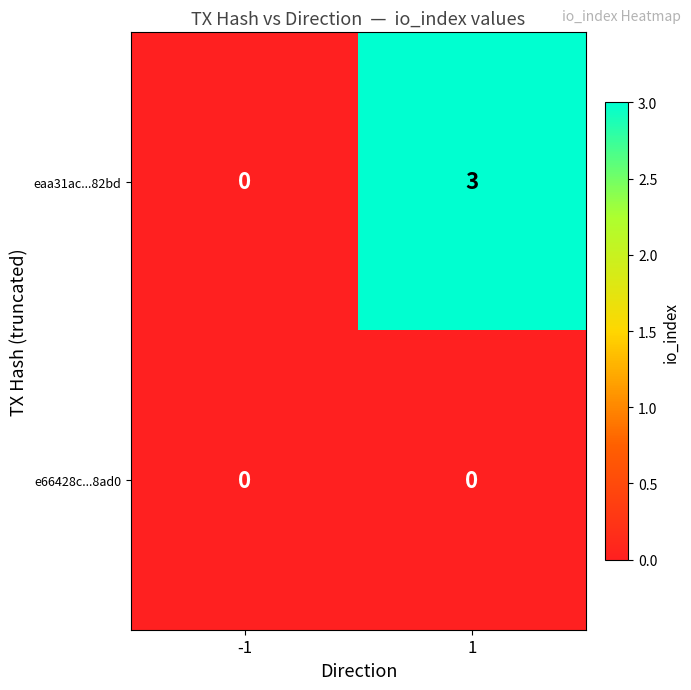

Between -1 and 1, which series saw the biggest shift?

eaa31ac...82bd